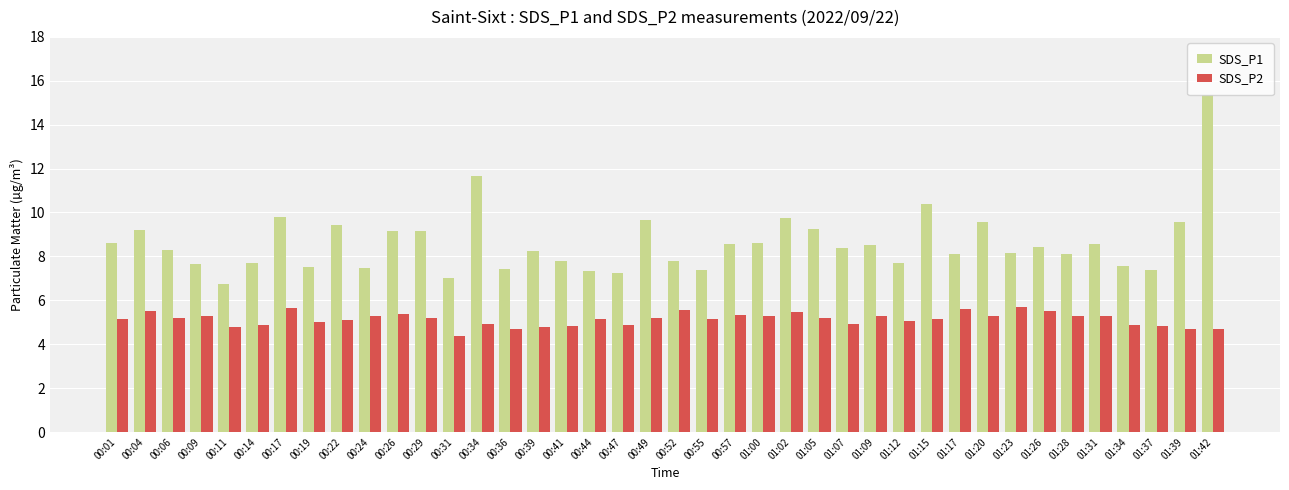

The SDS_P1 series shows 4.2 at 01:23. True or false?

False